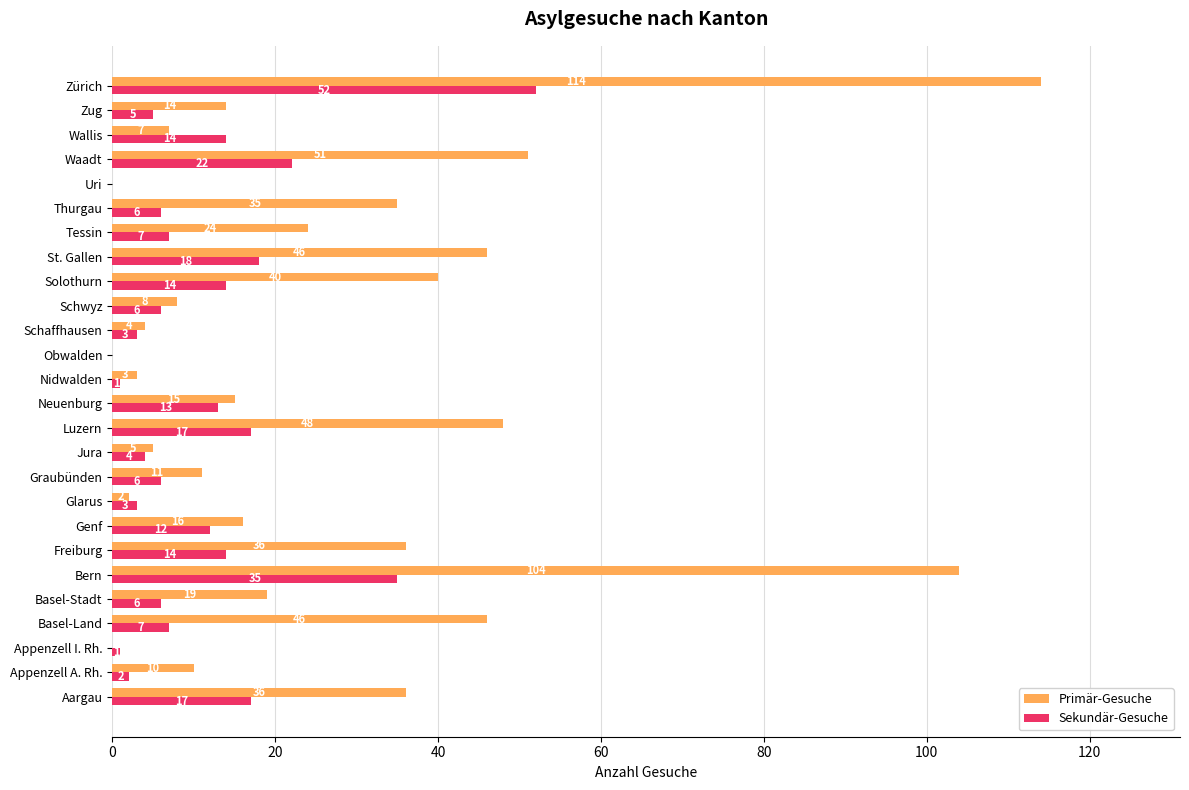

What is the average value of the Primär-Gesuche series?

27